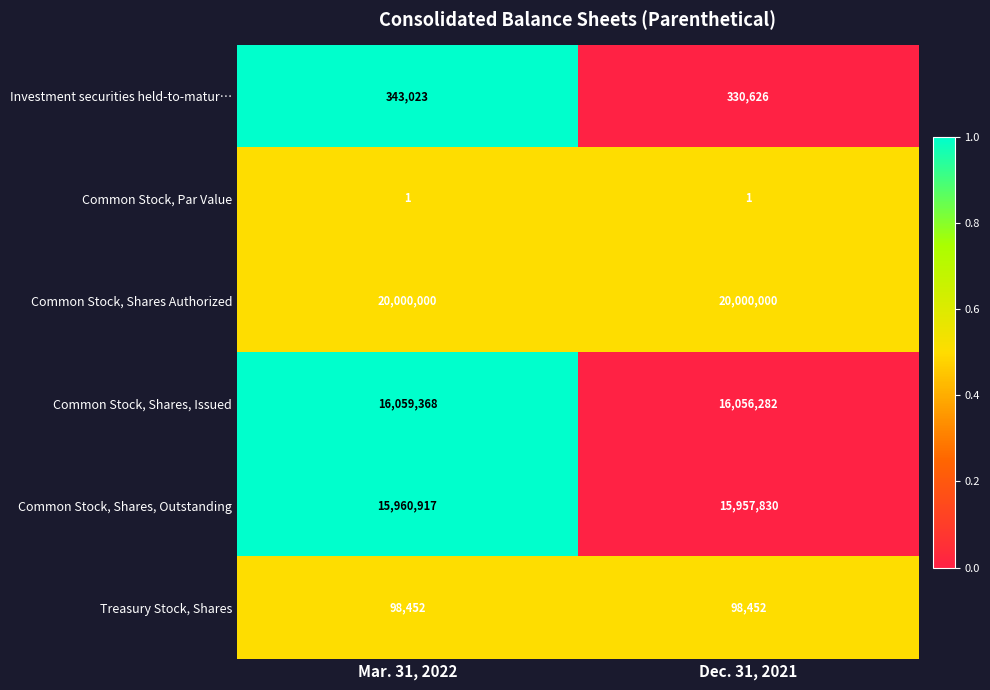

Count the number of categories in the chart.

2